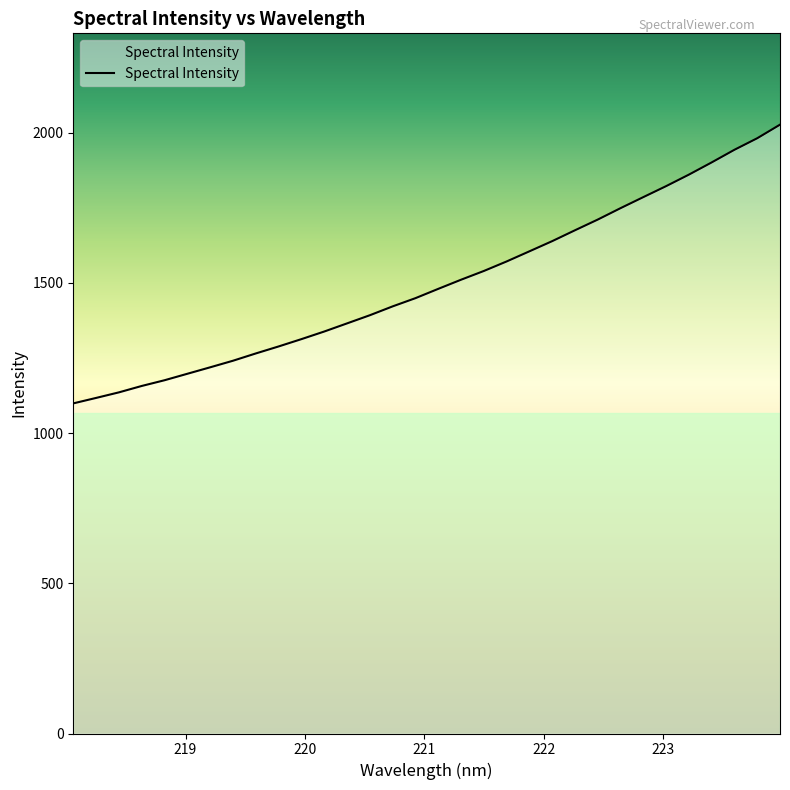

What is the smallest value displayed?

1098.8